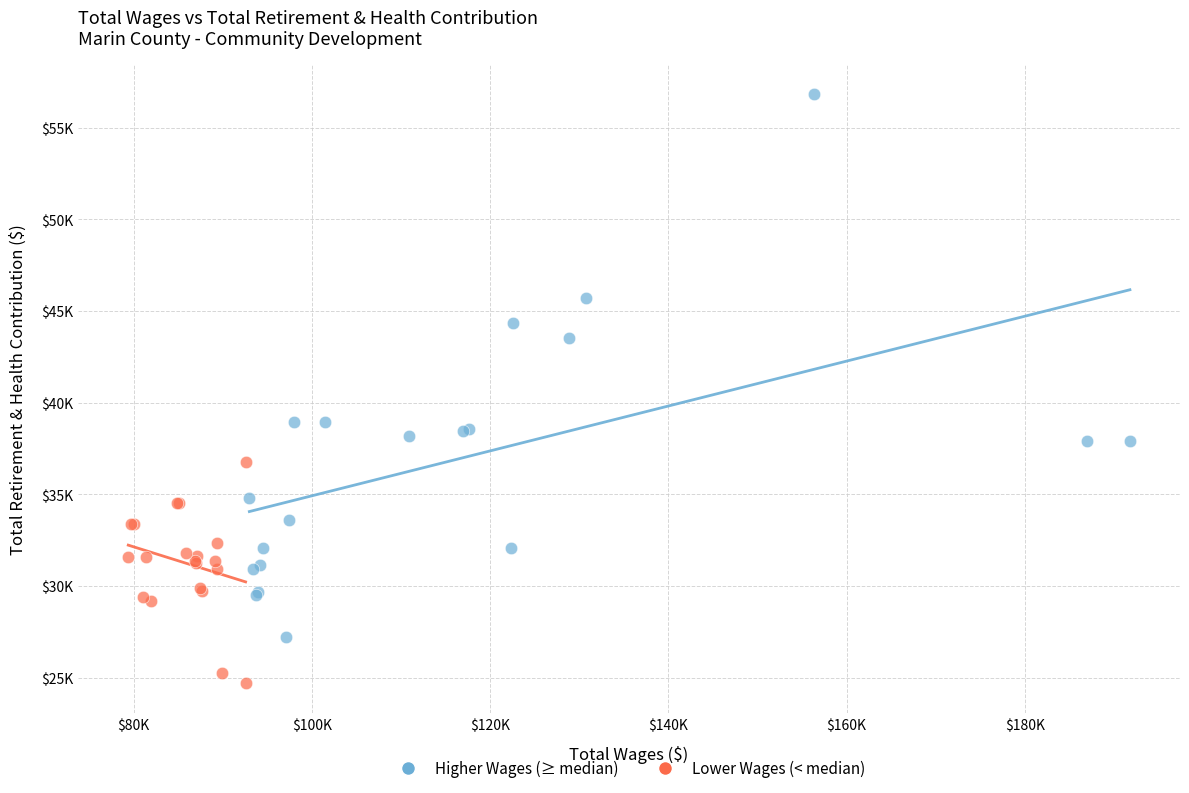

Which series reaches the minimum Y coordinate?

Lower Wages (< median)